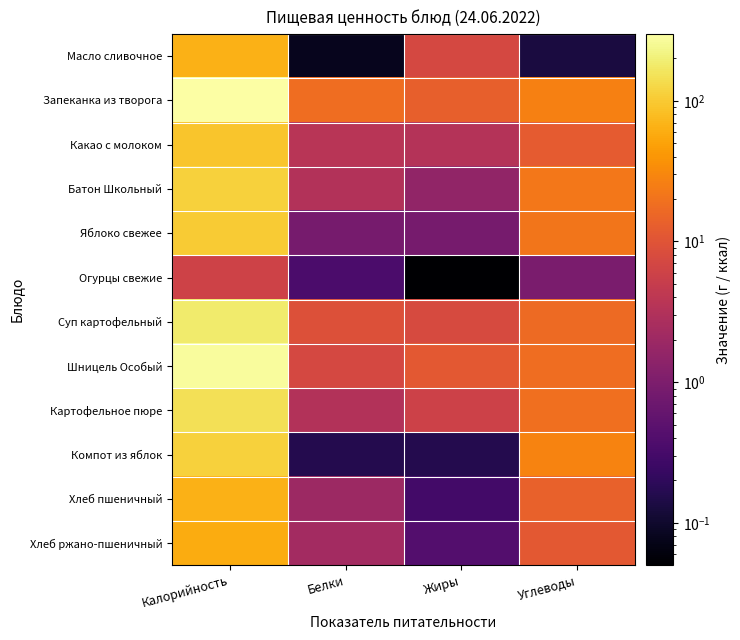

Reading left to right, transcribe all the data shown in this chart.

Масло сливочное: Калорийность=66.0	Белки=0.1	Жиры=7.3	Углеводы=0.1
Запеканка из творога: Калорийность=297.7	Белки=18.2	Жиры=13.5	Углеводы=26.1
Какао с молоком: Калорийность=93.2	Белки=3.7	Жиры=3.4	Углеводы=12.2
Батон Школьный: Калорийность=114.0	Белки=3.2	Жиры=1.6	Углеводы=21.9
Яблоко свежее: Калорийность=103.4	Белки=0.9	Жиры=0.9	Углеводы=21.6
Огурцы свежие: Калорийность=6.0	Белки=0.4	Жиры=0.1	Углеводы=1.0
Суп картофельный: Калорийность=182.4	Белки=9.3	Жиры=7.6	Углеводы=16.7
Шницель Особый: Калорийность=273.0	Белки=7.2	Жиры=11.4	Углеводы=18.3
Картофельное пюре: Калорийность=148.5	Белки=3.2	Жиры=6.0	Углеводы=18.8
Компот из яблок: Калорийность=114.6	Белки=0.2	Жиры=0.2	Углеводы=27.9
Хлеб пшеничный: Калорийность=65.1	Белки=2.0	Жиры=0.3	Углеводы=13.6
Хлеб ржано-пшеничный: Калорийность=60.3	Белки=2.3	Жиры=0.4	Углеводы=11.3